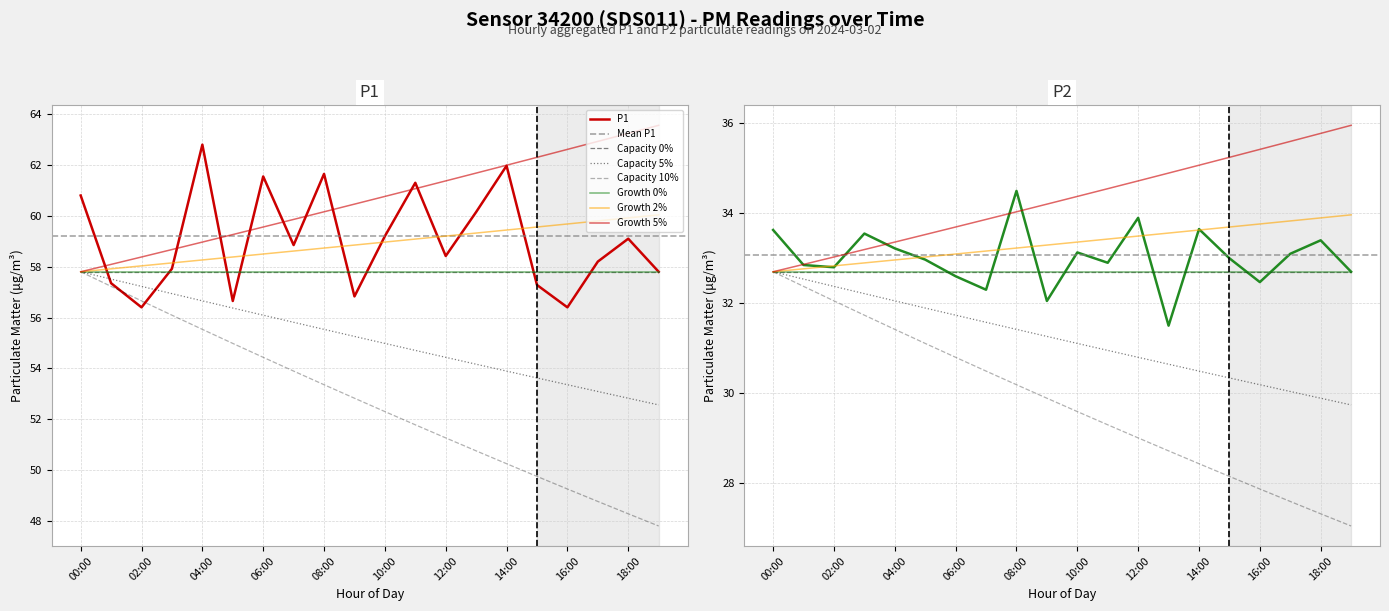

What is the difference between the maximum and minimum values in the P1 series?

6.4